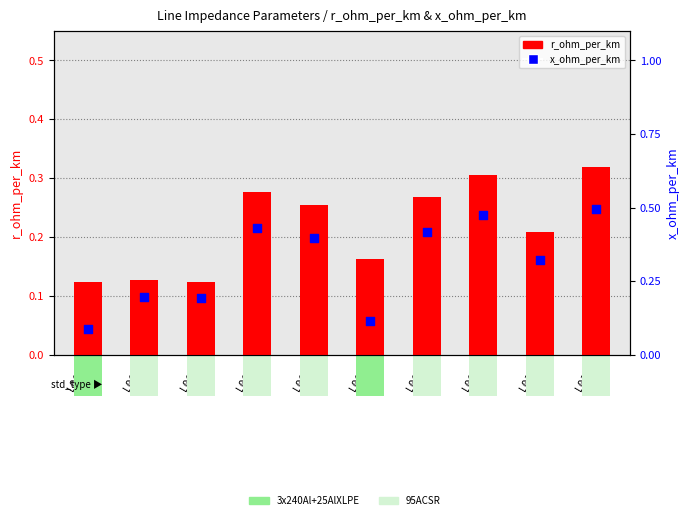

What are all the series names shown in the legend?

r_ohm_per_km, x_ohm_per_km